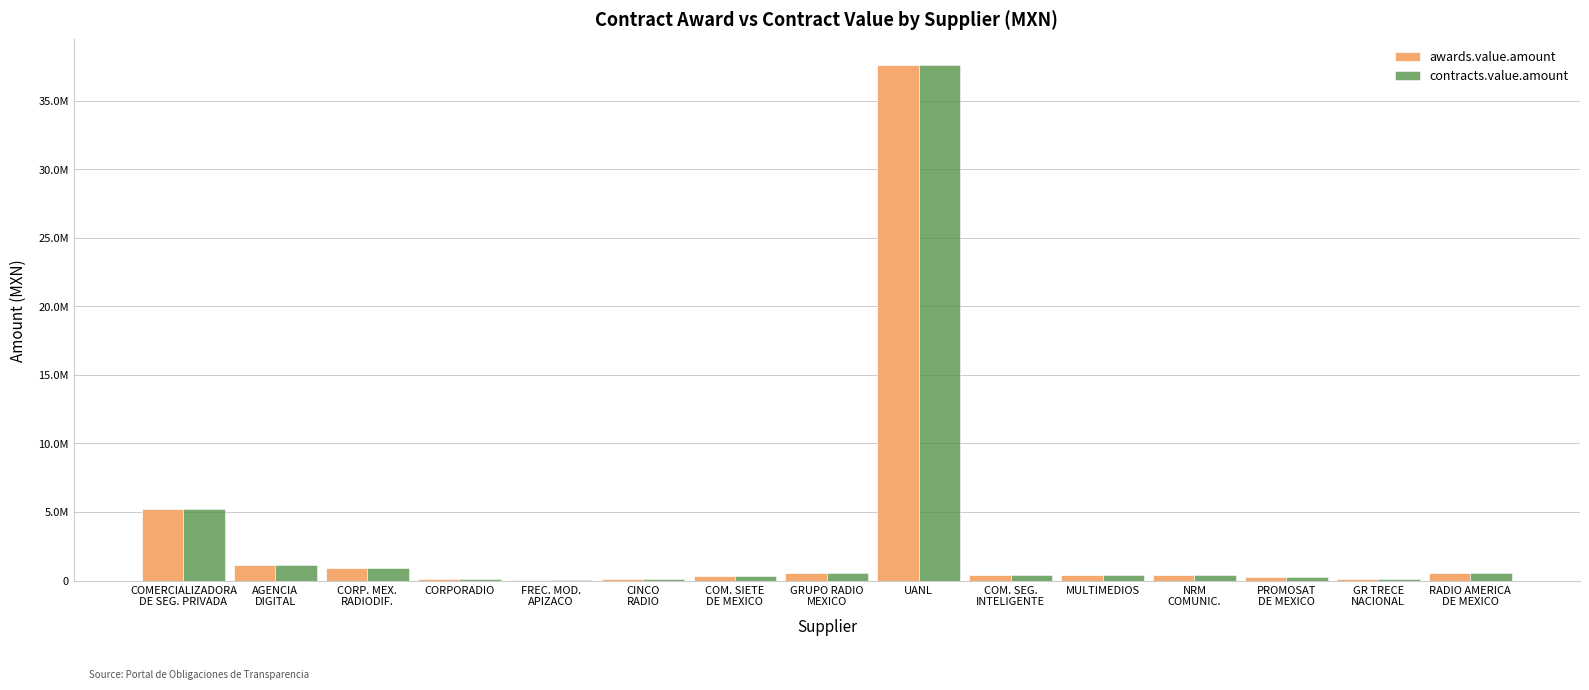

Are the bars horizontal?

No